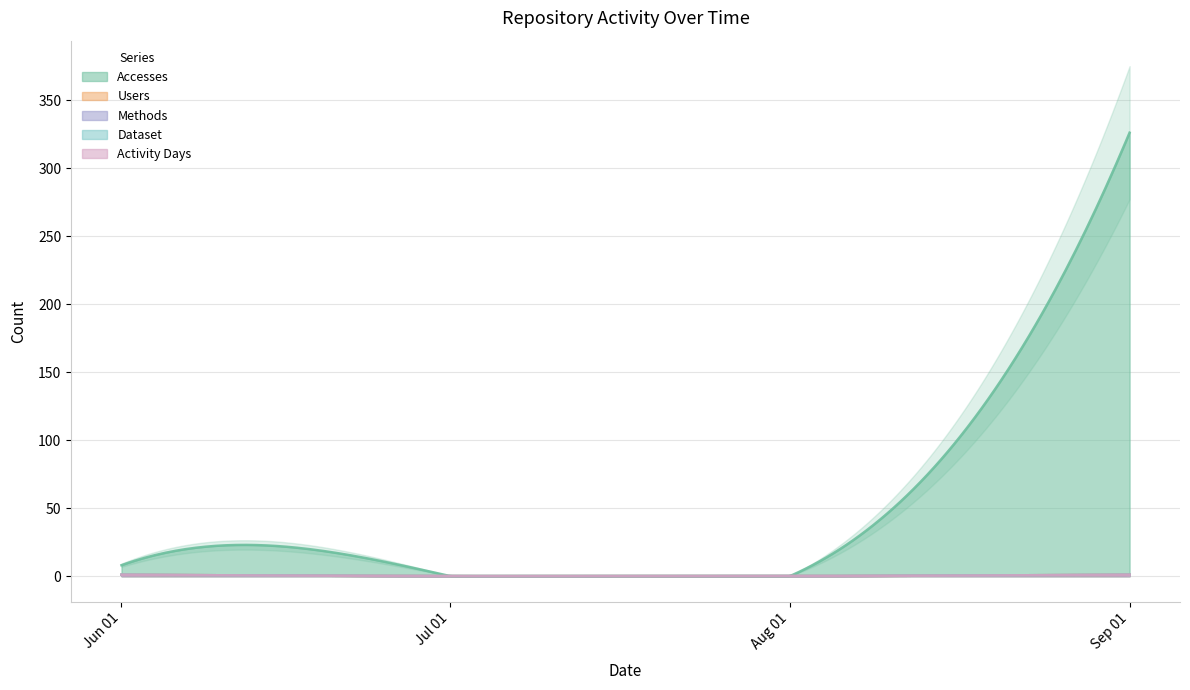

True or false: Activity Days and Users intersect in this chart.

False